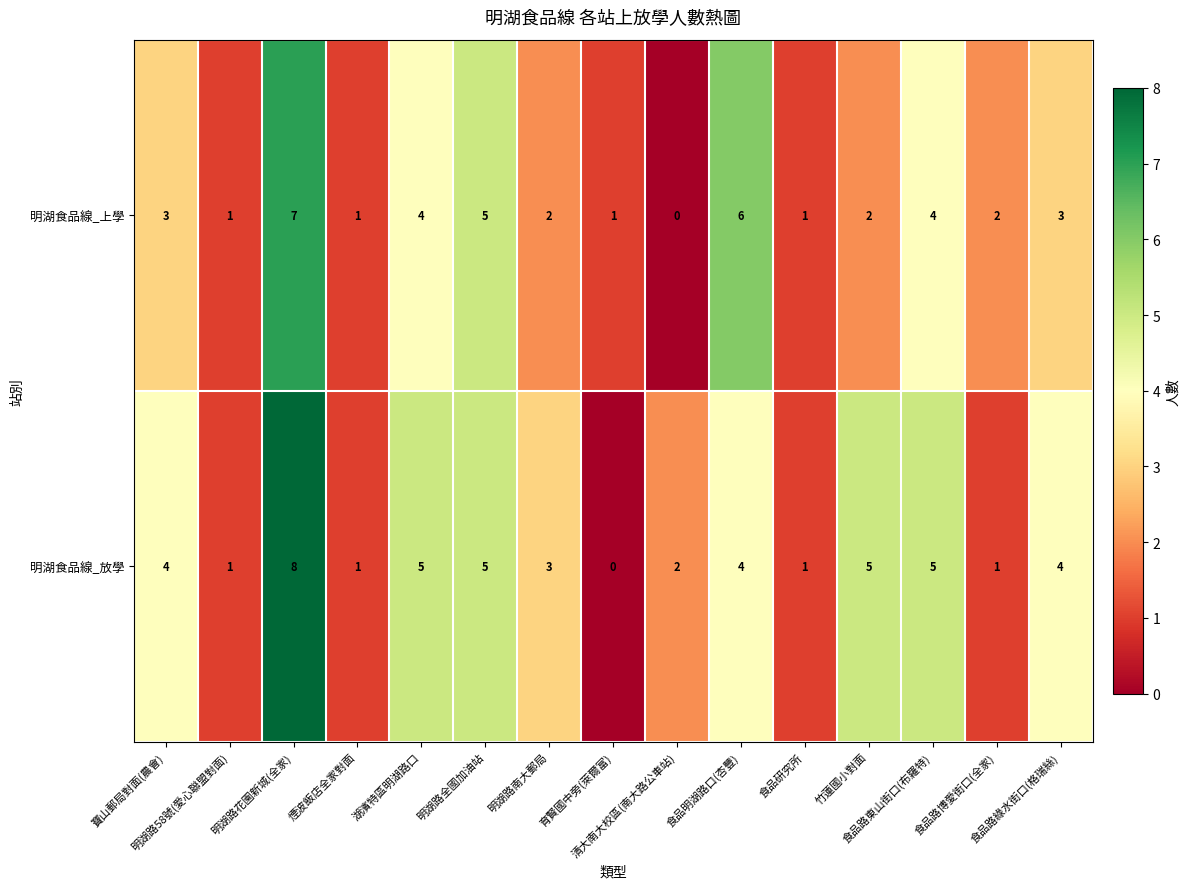

Count the number of data series in this chart.

2